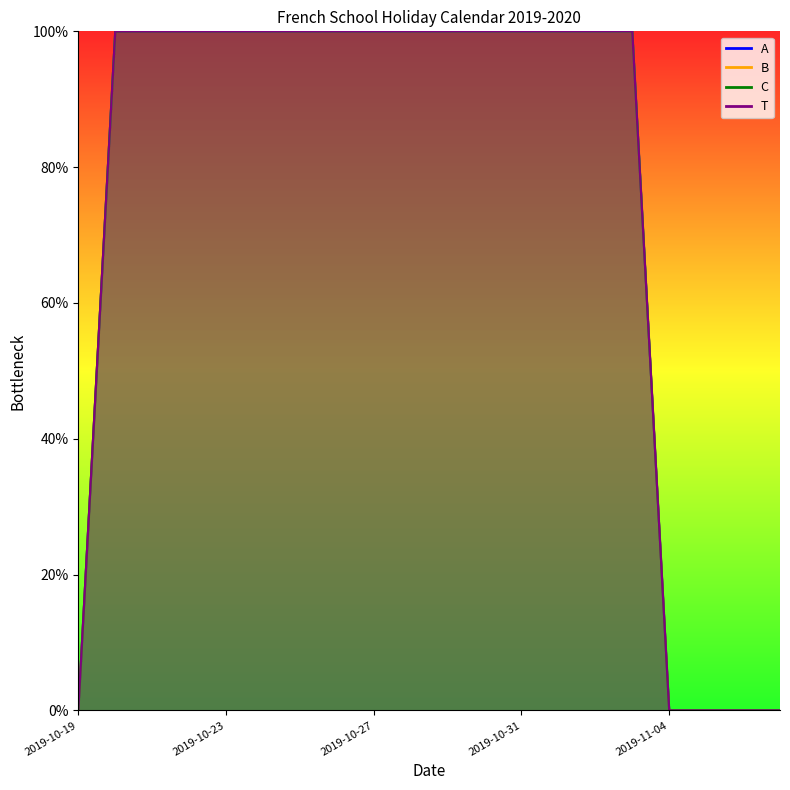

How many values in the T series exceed 99?

15